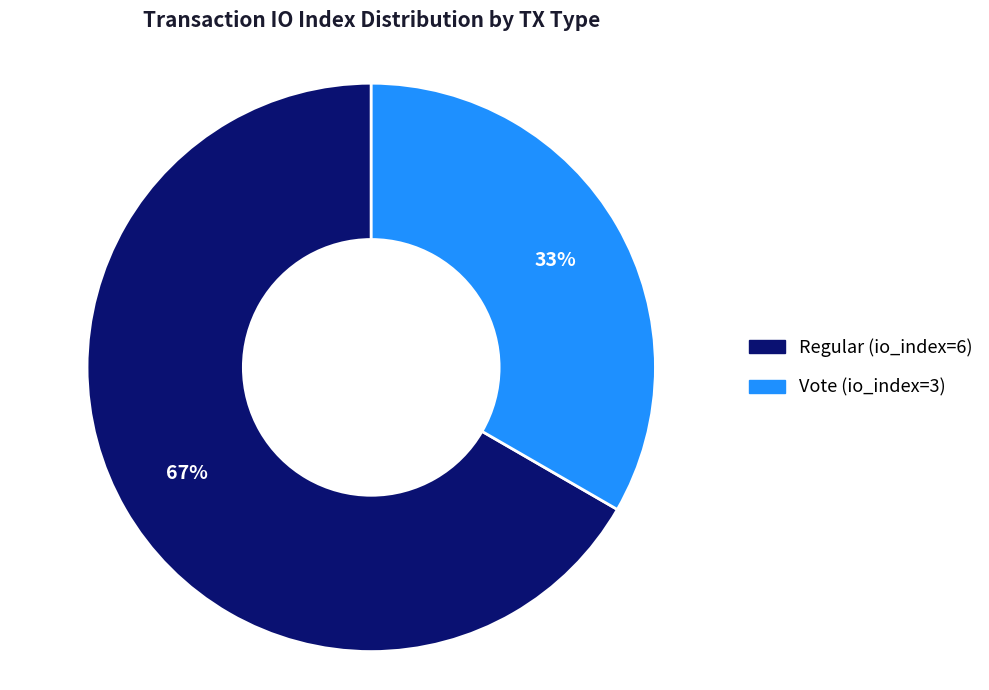

Rank the categories by value from lowest to highest.

Vote (io_index=3), Regular (io_index=6)